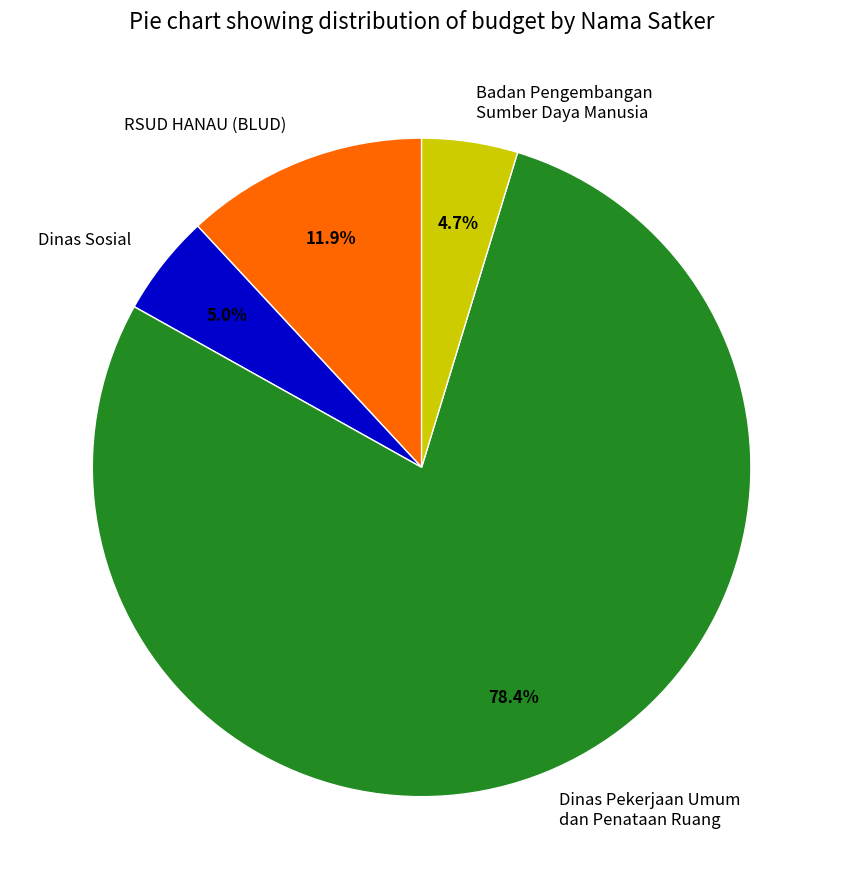

Combined, do Dinas Pekerjaan Umum dan Penataan Ruang and RSUD HANAU (BLUD) account for over 50%?

Yes